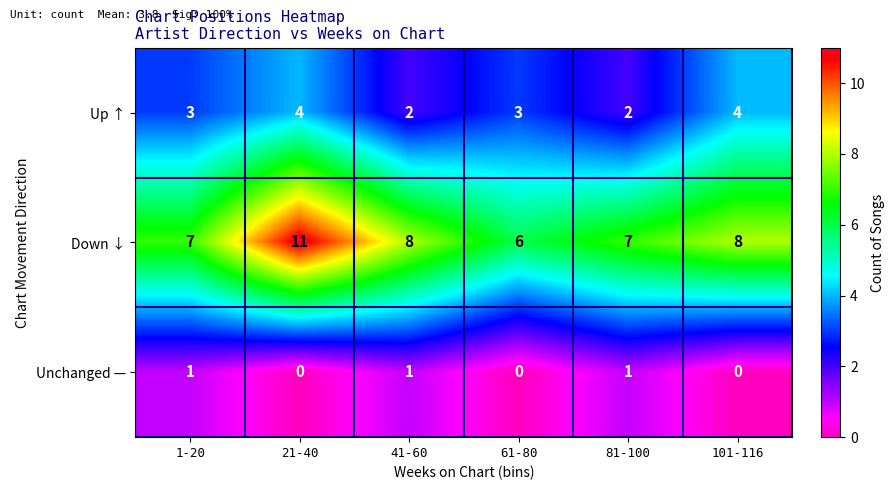

What is the average value of the Down ↓ series?

8